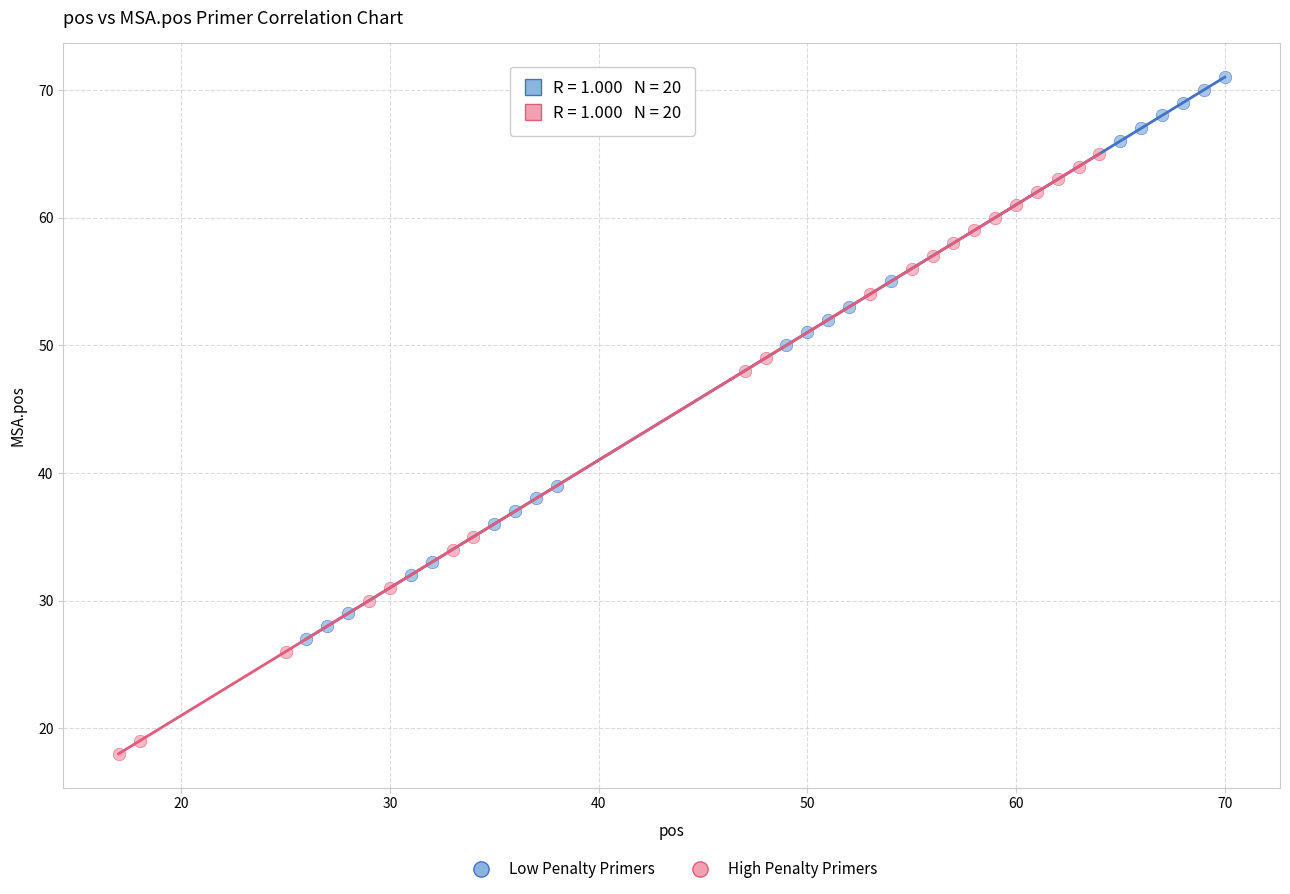

Which series reaches the maximum Y coordinate?

Low Penalty Primers